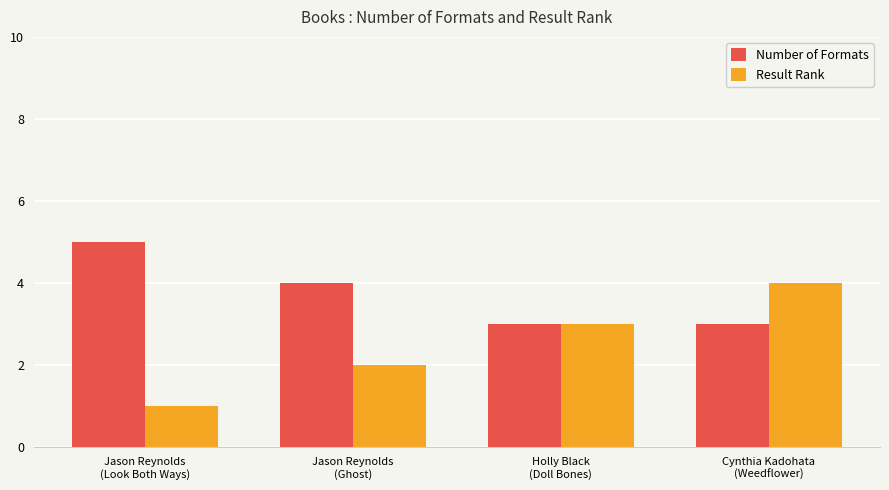

Which series changed the most between Jason Reynolds
(Ghost) and Cynthia Kadohata
(Weedflower)?

Result Rank